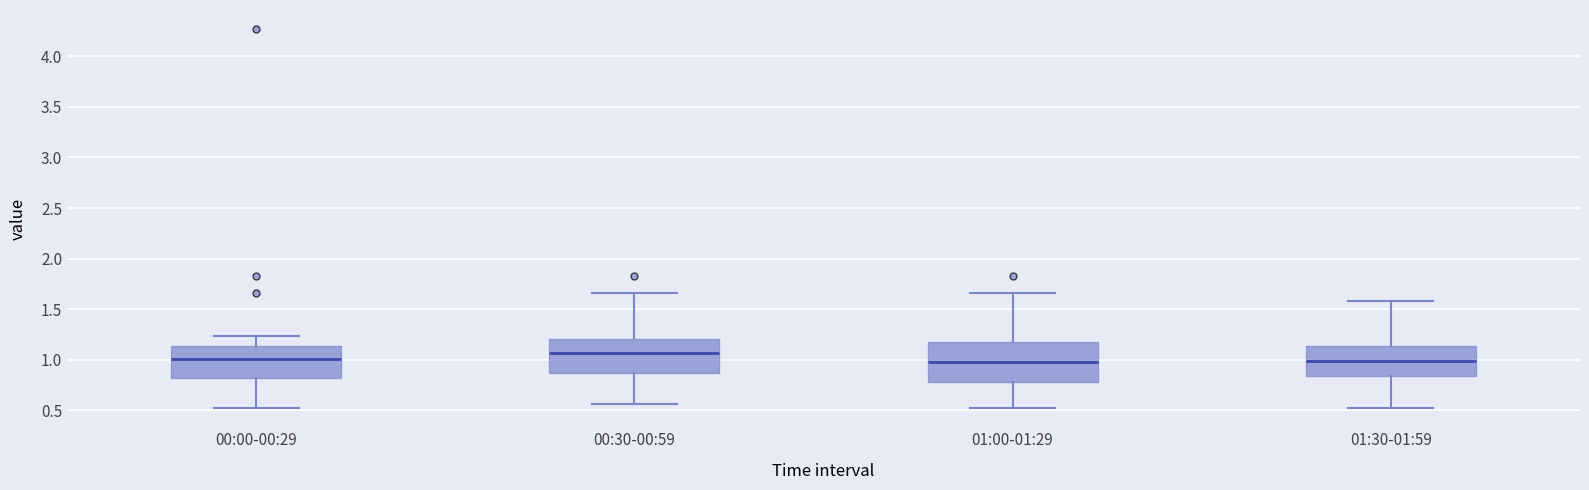

Reading left to right, read every box against the y-axis: the position of its median line, the range the box covers, and the ends of its whiskers. The values are not printed on the chart, so give them approximately, as read against the axis.

00:00-00:29: median 1.00, box 0.80 to 1.15, whiskers 0.50 to 1.25
00:30-00:59: median 1.05, box 0.85 to 1.20, whiskers 0.55 to 1.65
01:00-01:29: median 1.00, box 0.80 to 1.20, whiskers 0.50 to 1.65
01:30-01:59: median 1.00, box 0.85 to 1.15, whiskers 0.50 to 1.60